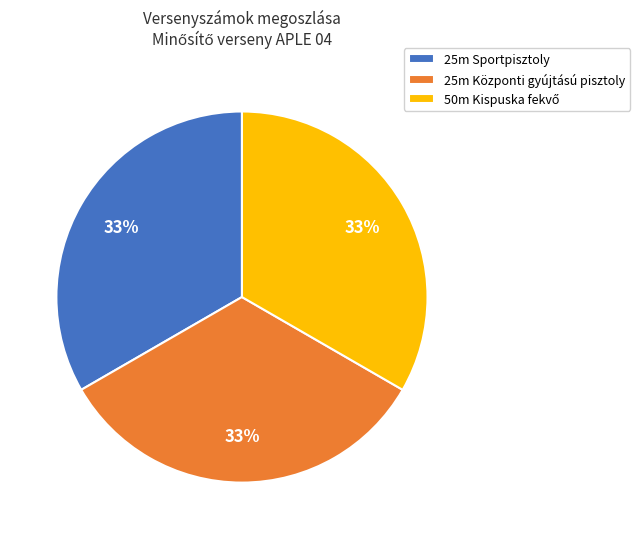

Is it true that 25m Sportpisztoly is 18% of the pie?

False